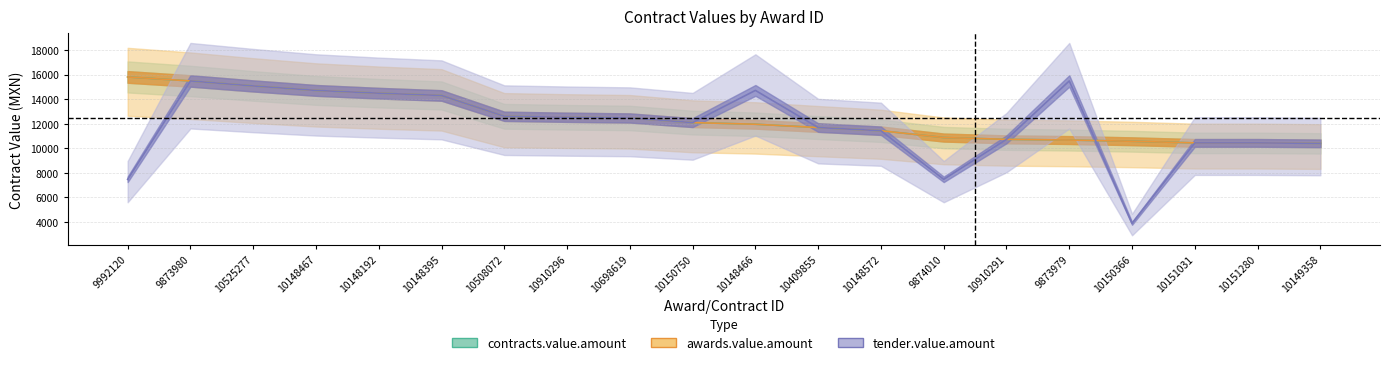

List the labels in order of awards.value.amount value, largest first.

9992120, 9873980, 10525277, 10148467, 10148192, 10148395, 10508072, 10910296, 10698619, 10150750, 10148466, 10409855, 10148572, 9874010, 10910291, 9873979, 10150366, 10151031, 10151280, 10149358